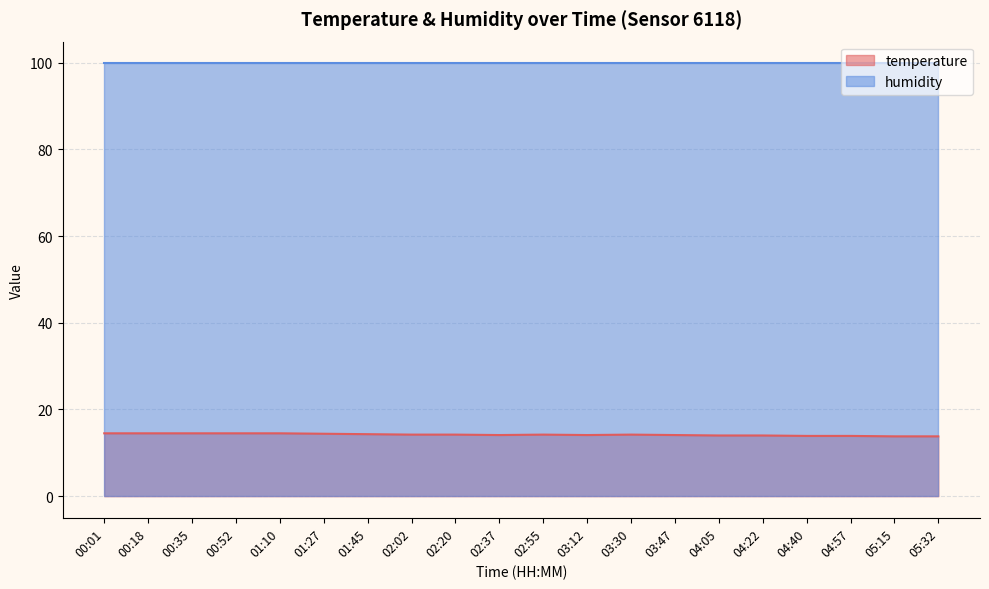

What position from the right is 00:52?

17